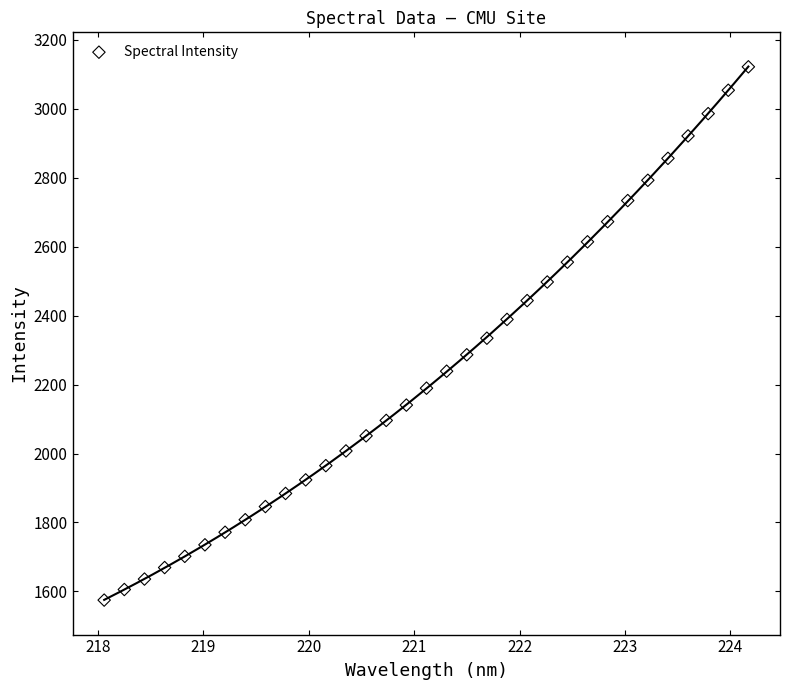

What is the range of X values (max minus min)?

6.1